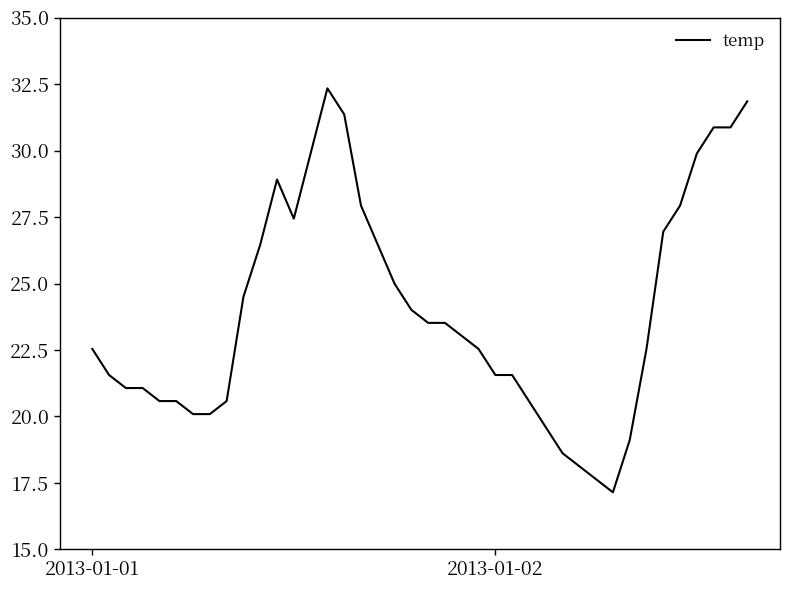

What is the maximum value shown in the chart?

32.3